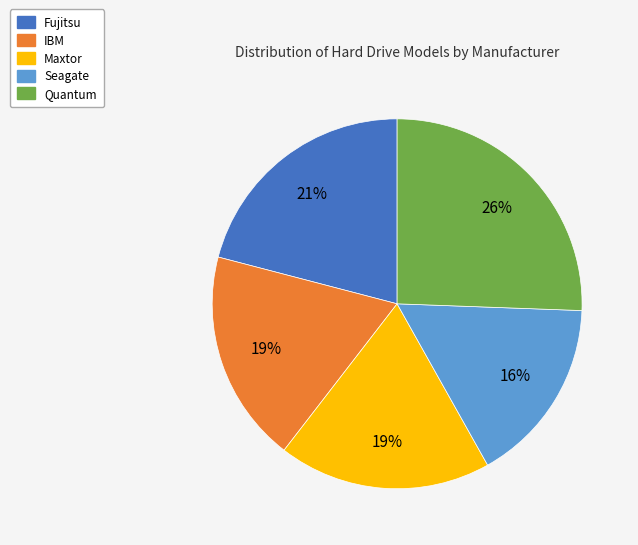

Which has a higher value, Seagate or Maxtor?

Maxtor